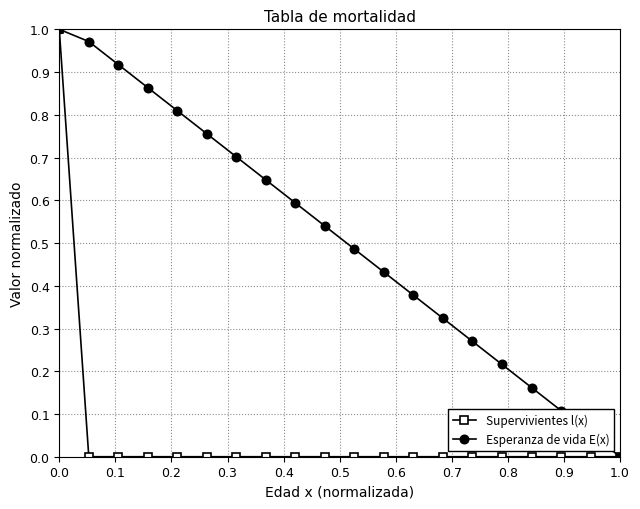

True or false: Esperanza de vida E(x) has more than 2 interior local peaks.

False